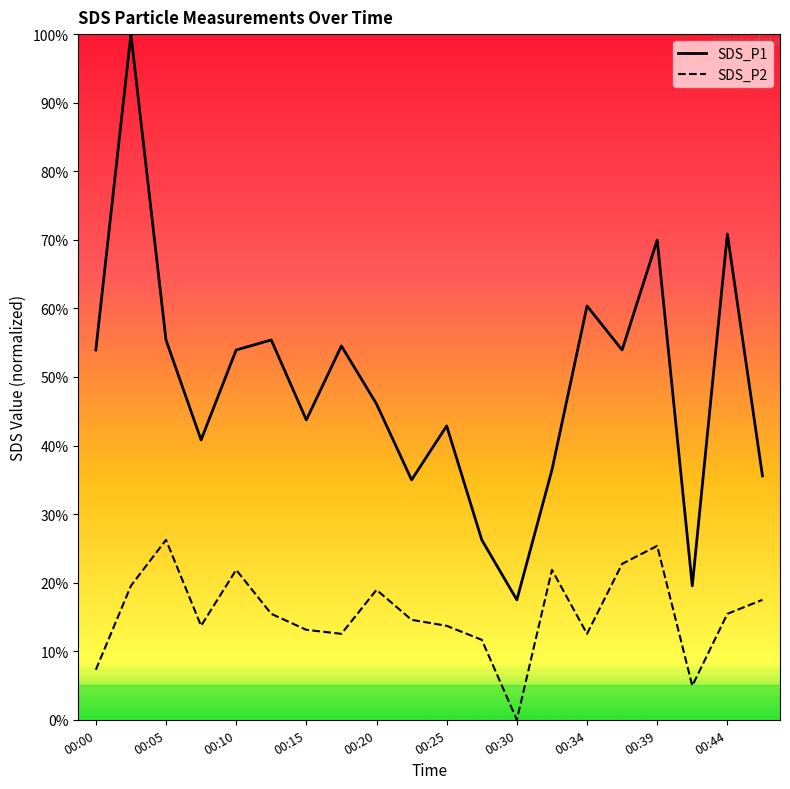

Which series has the largest range (max minus min)?

SDS_P1